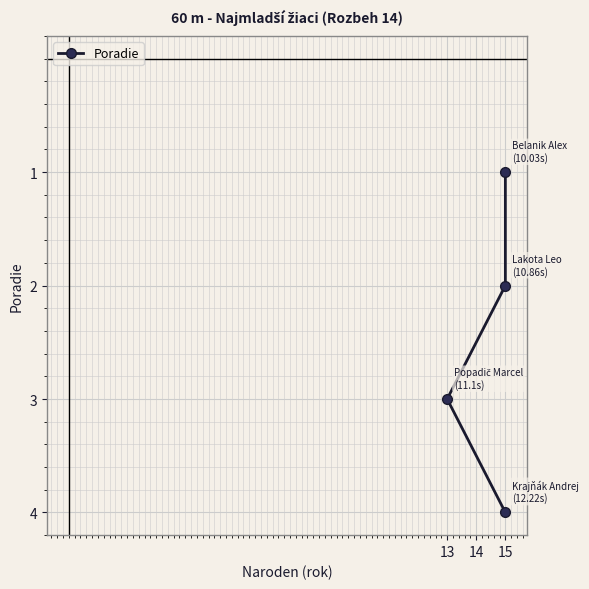

What is the sum of the values at 15 and 13?

5